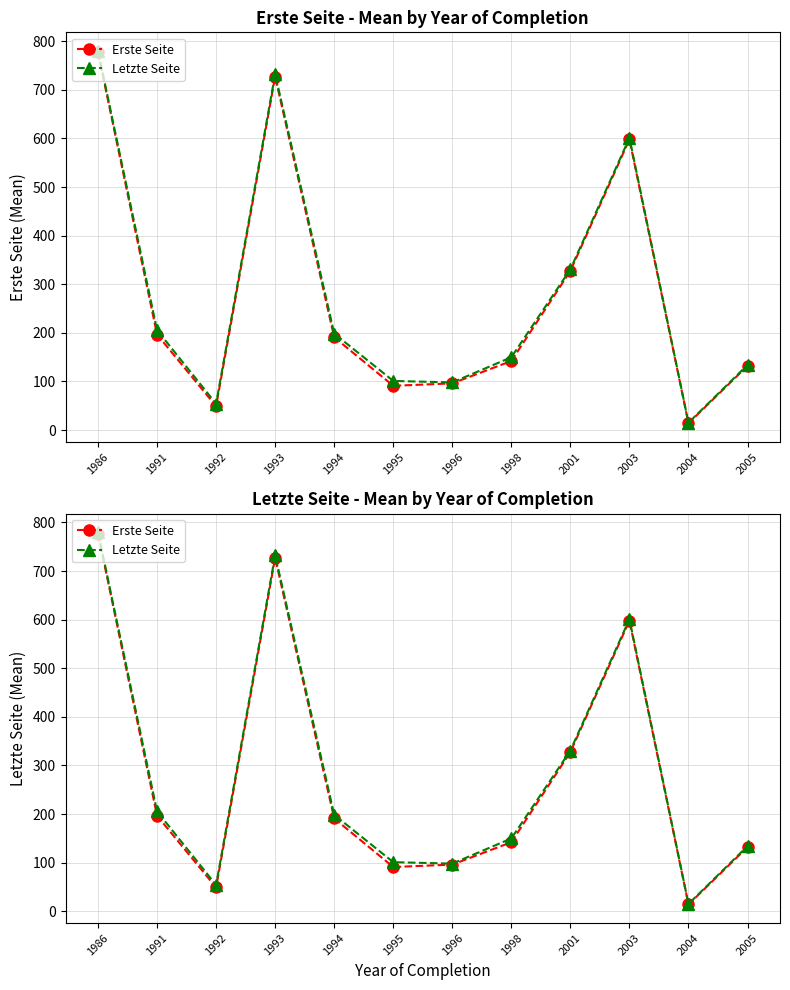

In Letzte Seite, how many points are lower than both neighbors (excluding endpoints)?

3